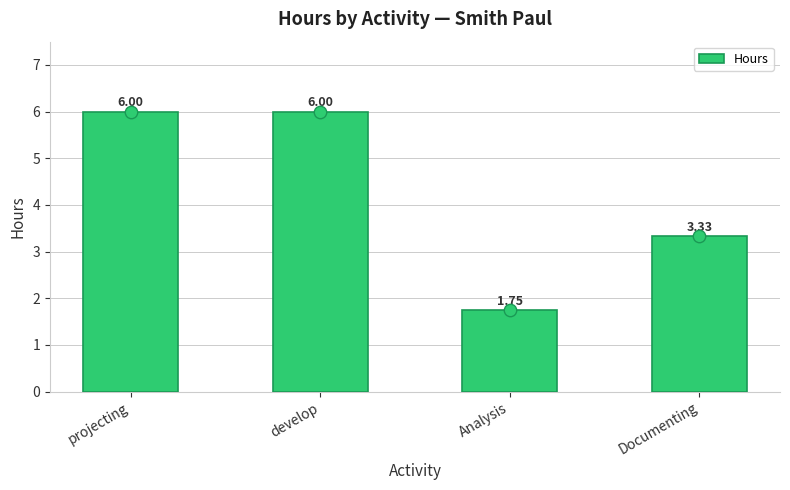

Between Documenting and projecting, which is larger?

projecting